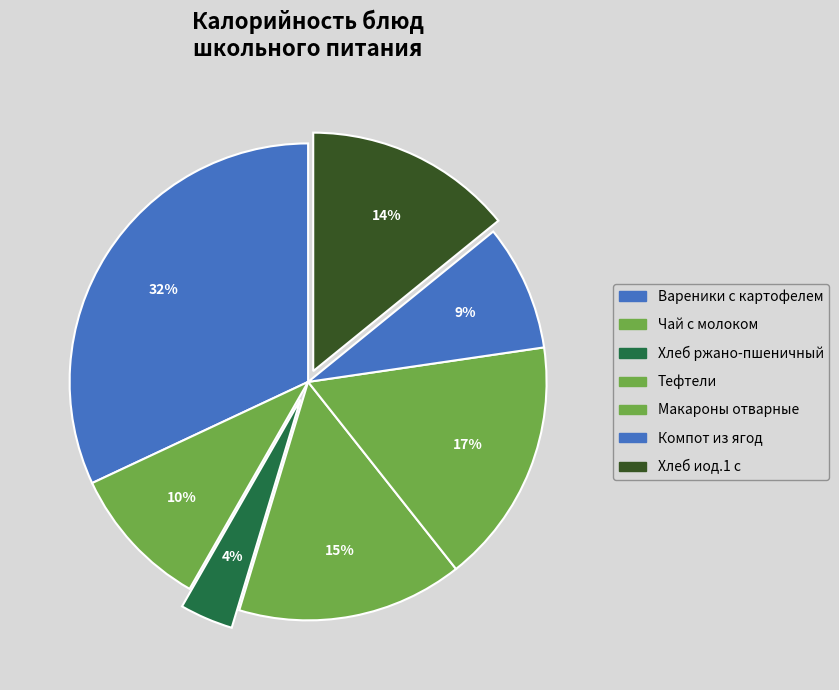

How many slices are in this pie chart?

7